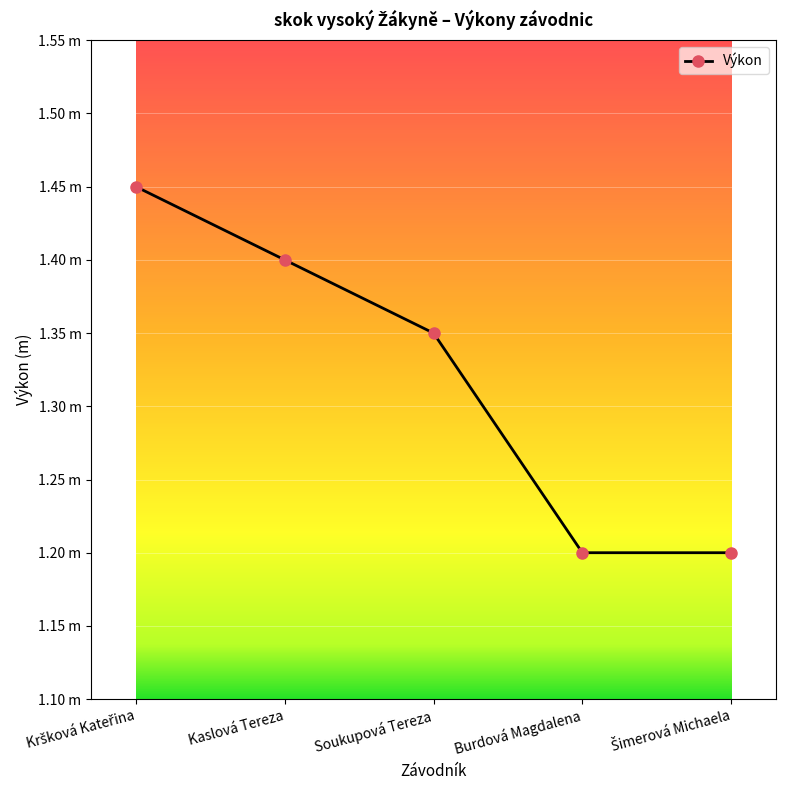

At which label is the value closest to 1?

Burdová Magdalena